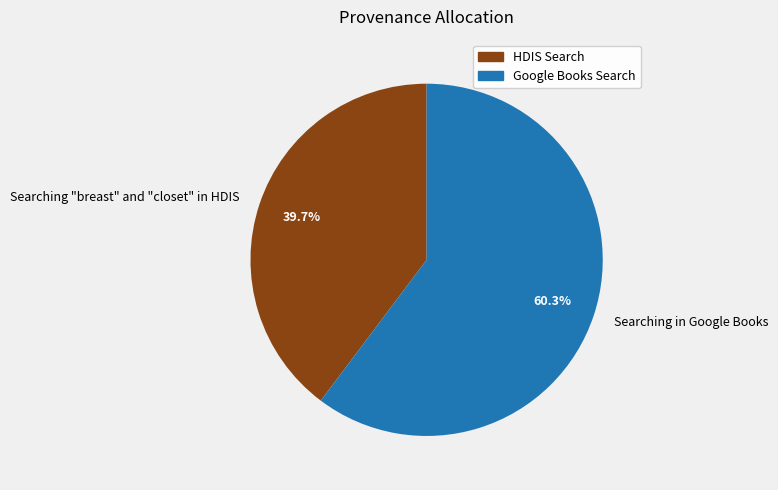

To the nearest percent, what is the average slice percentage?

50%